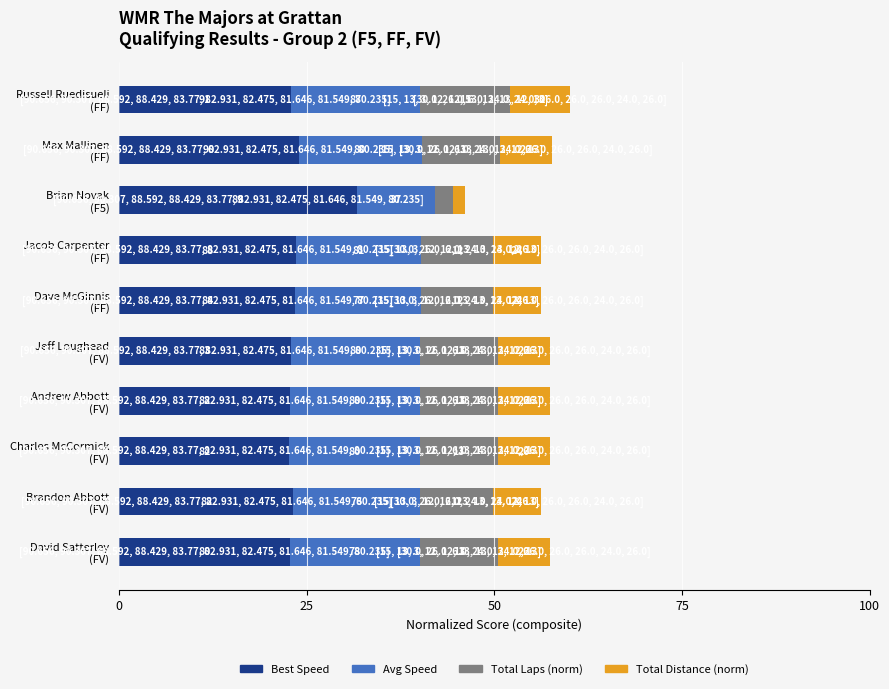

What are all the series names shown in the legend?

Best Speed, Avg Speed, Total Laps (norm), Total Distance (norm)